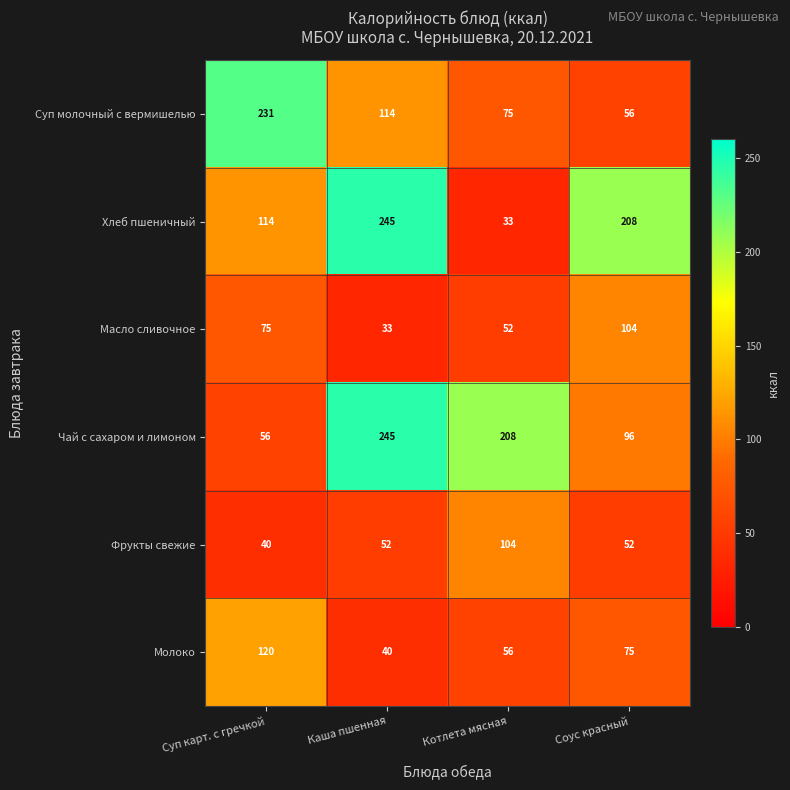

What is the difference between the highest and lowest values at Соус красный?

156